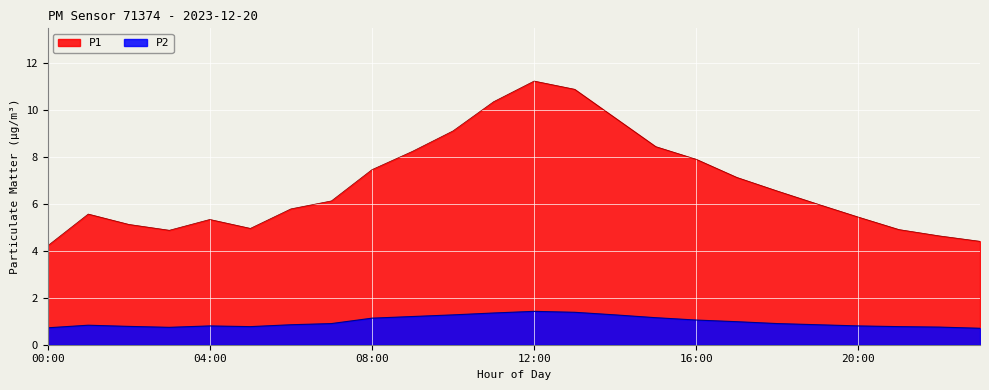

Reading right to left, what are all the values shown in this chart?

P1: 23:00=4.4	22:00=4.6	21:00=4.9	20:00=5.4	19:00=6.0	18:00=6.5	17:00=7.1	16:00=7.9	15:00=8.4	14:00=9.7	13:00=10.9	12:00=11.2	11:00=10.3	10:00=9.1	09:00=8.2	08:00=7.5	07:00=6.1	06:00=5.8	05:00=5.0	04:00=5.3	03:00=4.9	02:00=5.1	01:00=5.6	00:00=4.2
P2: 23:00=0.7	22:00=0.8	21:00=0.8	20:00=0.8	19:00=0.8	18:00=0.9	17:00=1.0	16:00=1.1	15:00=1.1	14:00=1.3	13:00=1.4	12:00=1.4	11:00=1.4	10:00=1.3	09:00=1.2	08:00=1.1	07:00=0.9	06:00=0.8	05:00=0.8	04:00=0.8	03:00=0.7	02:00=0.8	01:00=0.8	00:00=0.7